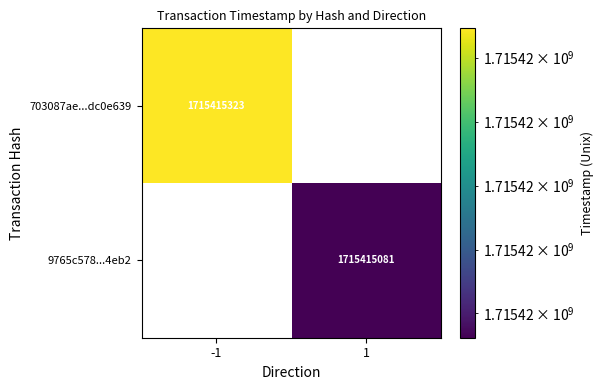

Is it true that 9765c578f6564aa86b4a79979dd1231cce24eb2 equals 1715415081 at direction_1?

True